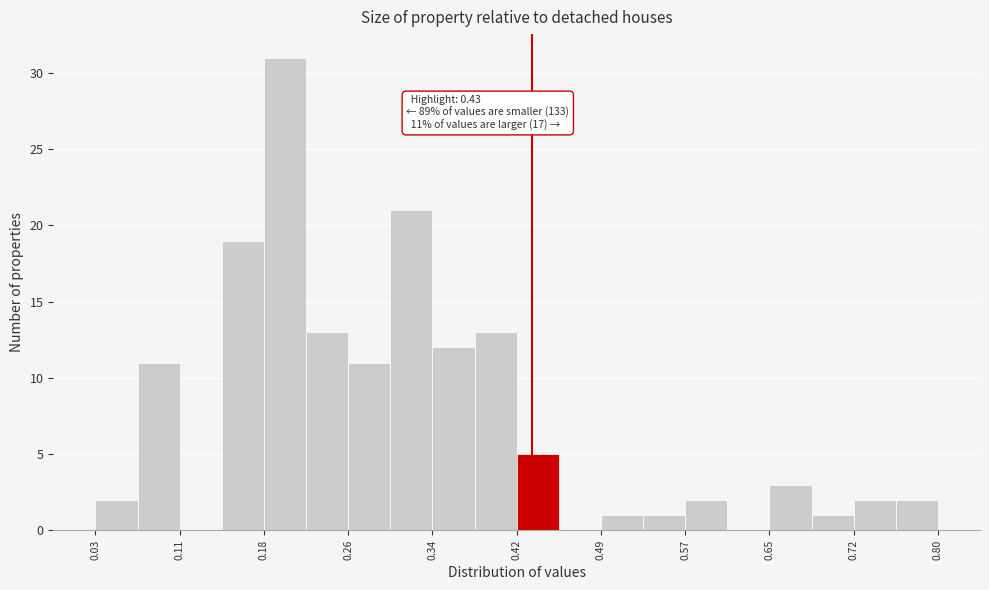

Read against the x-axis, roughly where is the centre of the tallest bar?

0.20